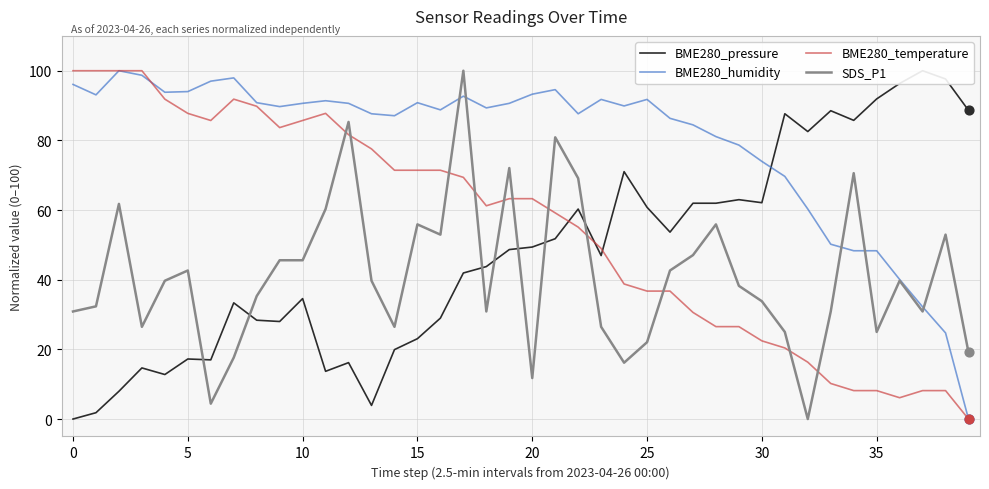

At how many categories does at least one series exceed 63?

40